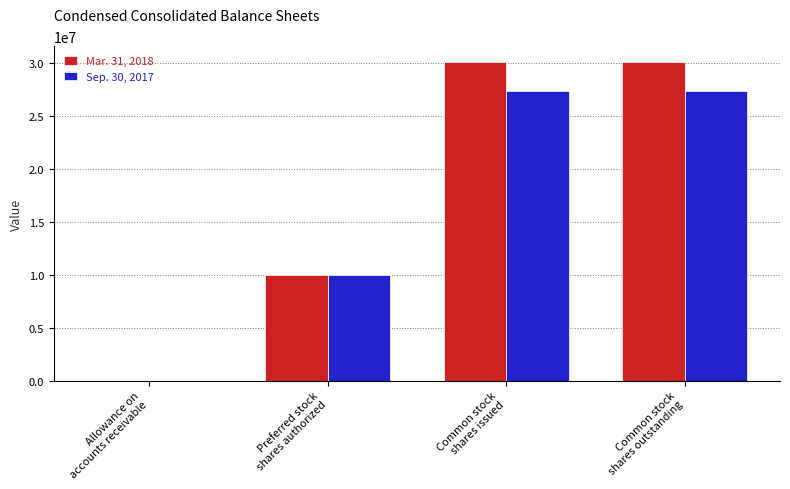

Which series has the largest total across all categories?

Mar. 31, 2018